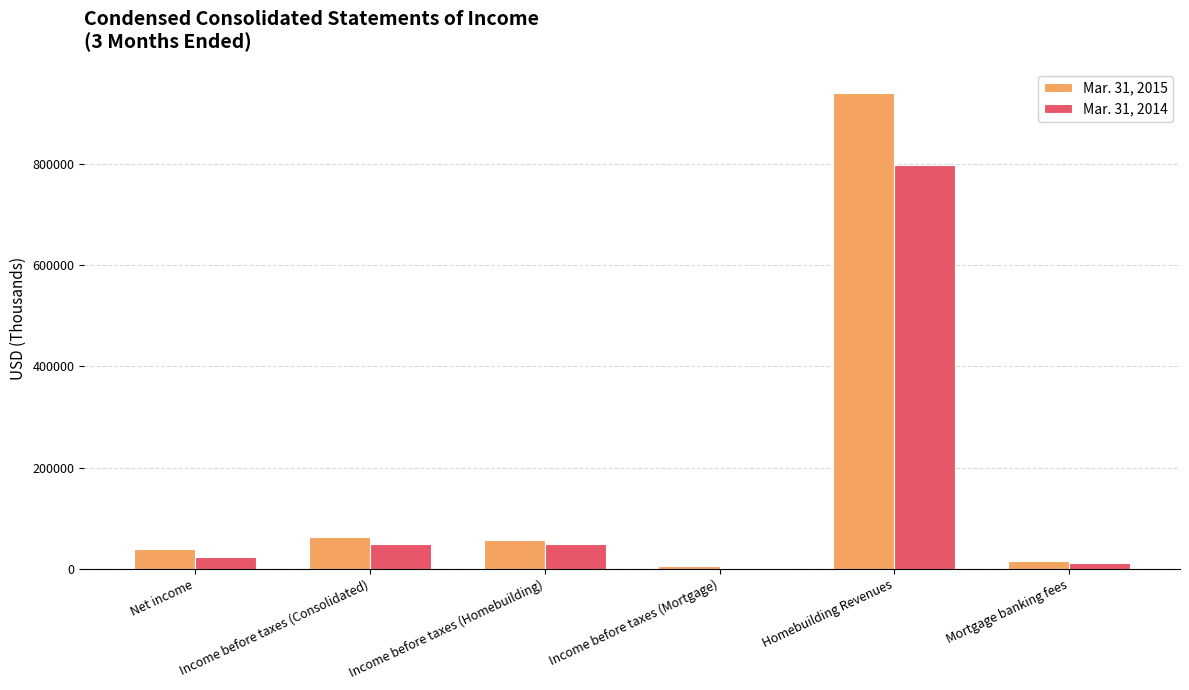

At which label does Mar. 31, 2014 reach its peak?

Homebuilding Revenues